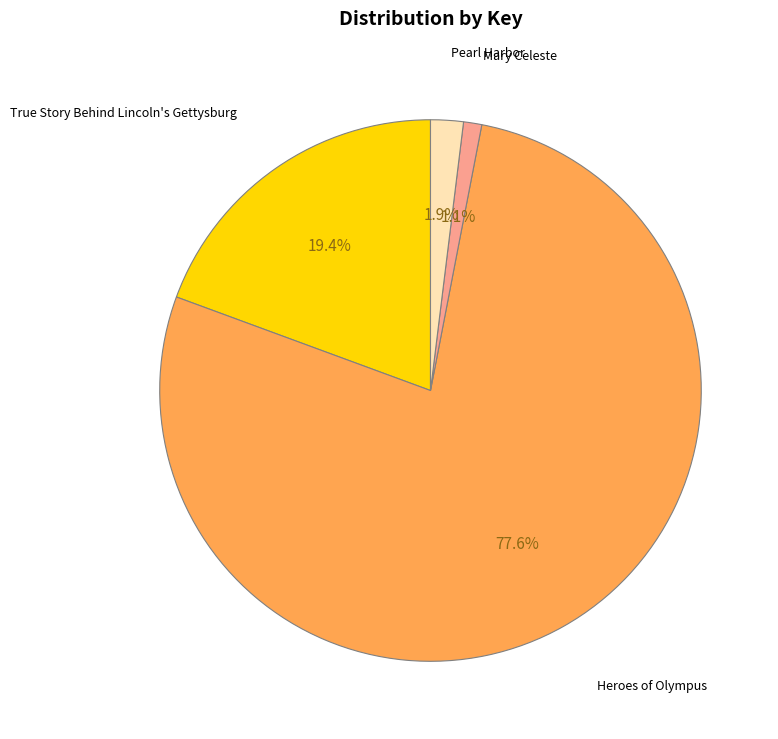

How many segments does this pie chart have?

4